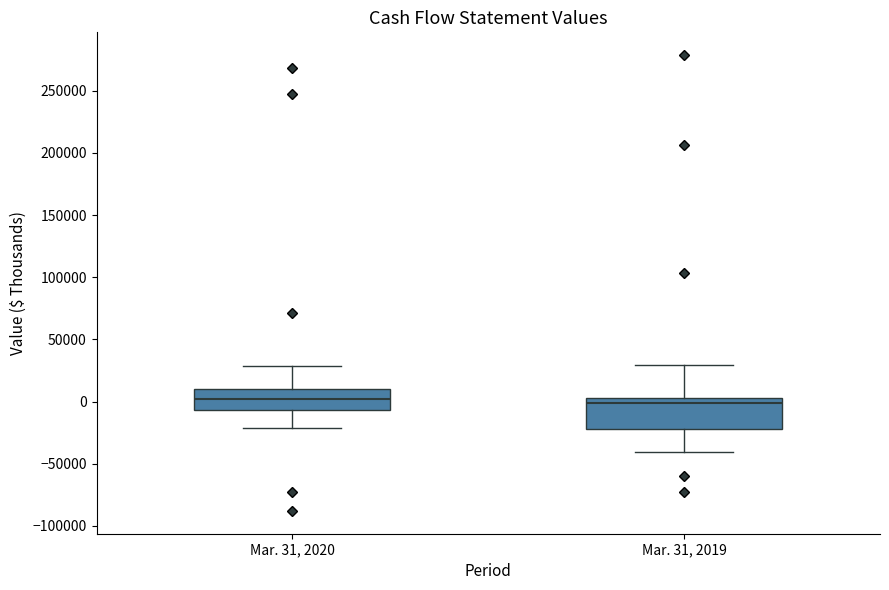

Where does the lower whisker of the box for Mar. 31, 2020 end on the y-axis? The values are not printed on the chart, so give them approximately, as read against the axis.

-20000